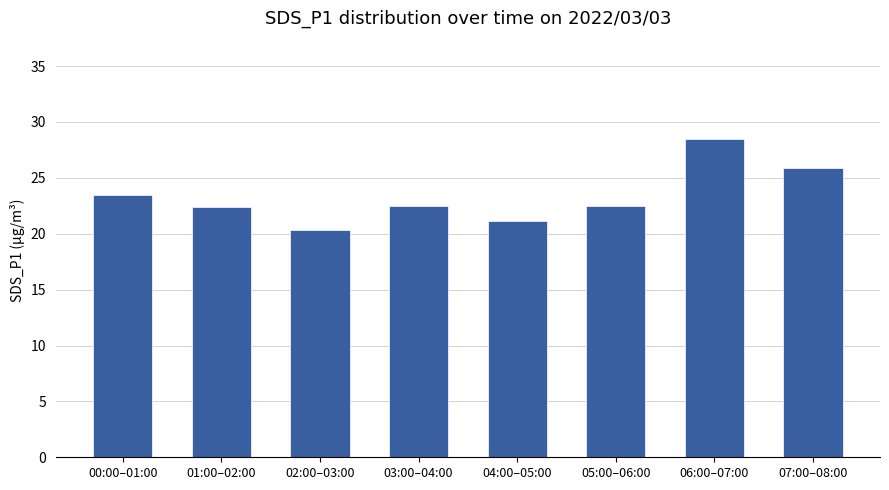

The chart shows a value of 25.9 at 07:00–08:00. True or false?

True